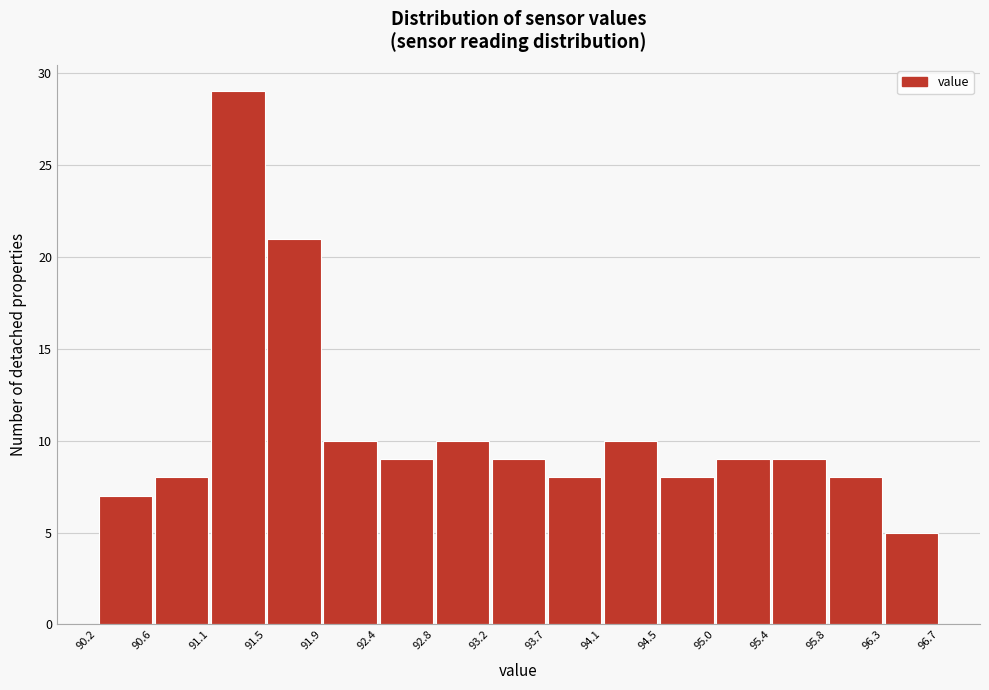

How tall is the bar that spans 90.6 to 91.1 on the x-axis? The values are not printed on the chart, so give them approximately, as read against the axis.

8